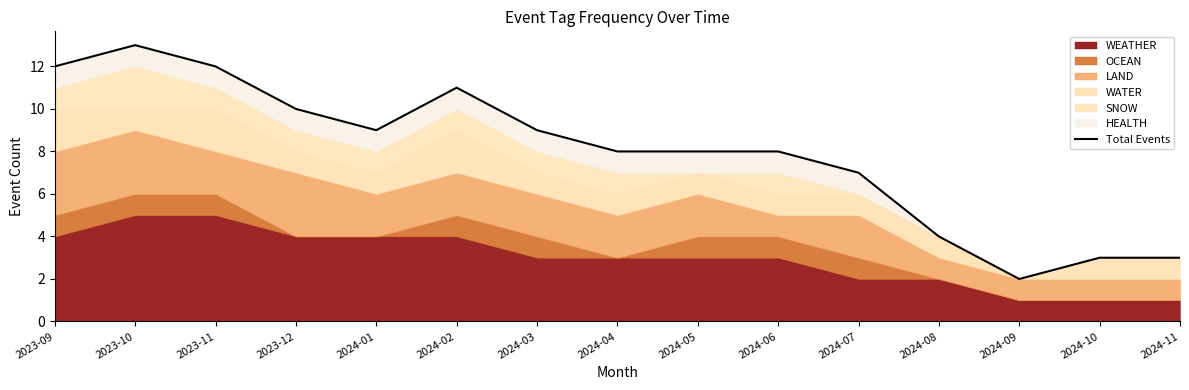

What is the maximum value shown in the chart?

13